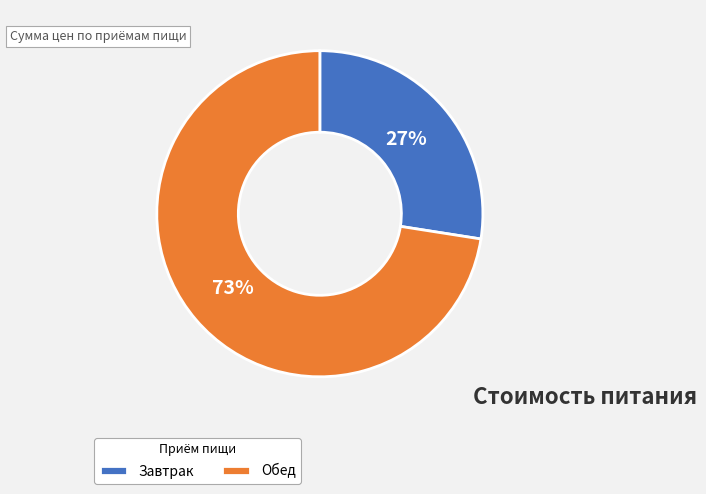

Rank the categories by value from highest to lowest.

Обед, Завтрак